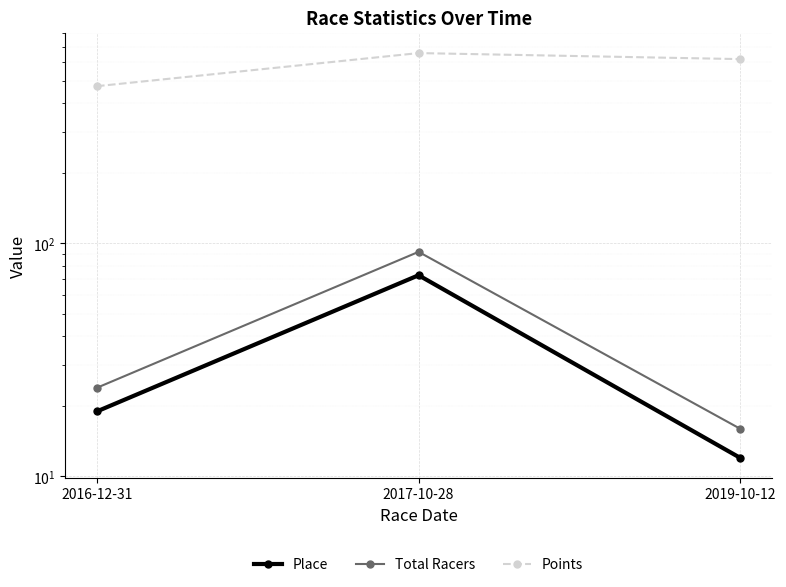

Reading left to right, list all the values displayed in this chart.

Place: 19.0	73.0	12.0
Total Racers: 24.0	92.0	16.0
Points: 473.2	656.4	618.4